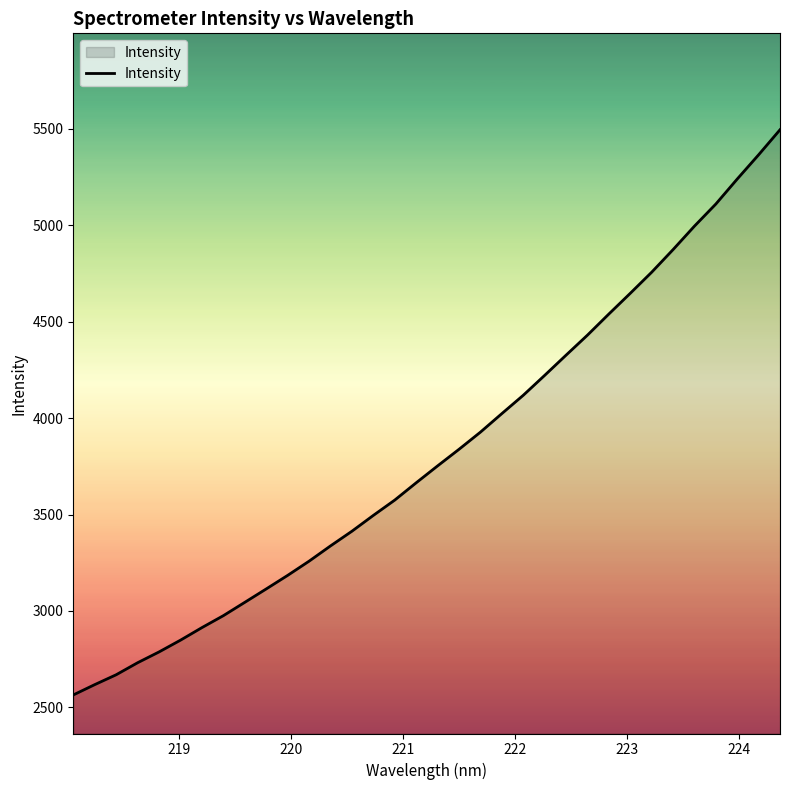

What is the difference between the second highest and minimum values?

2801.3